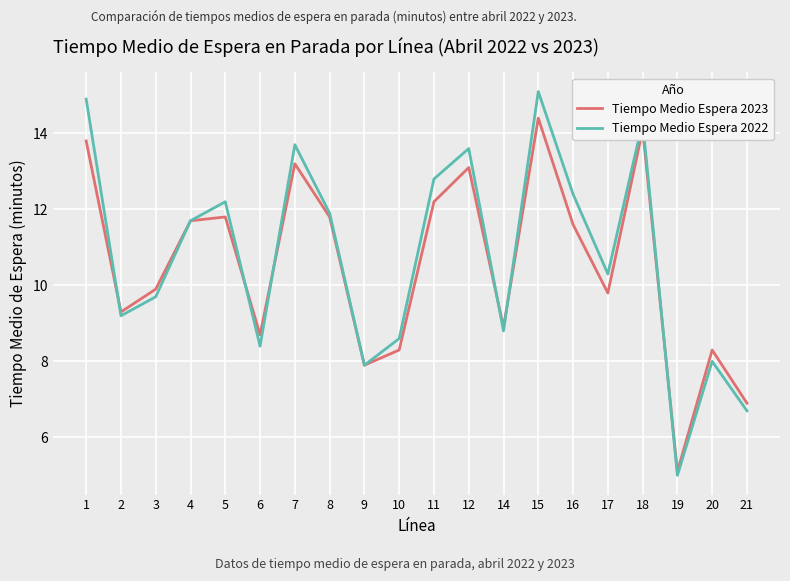

Which category has the lowest value across all series?

19